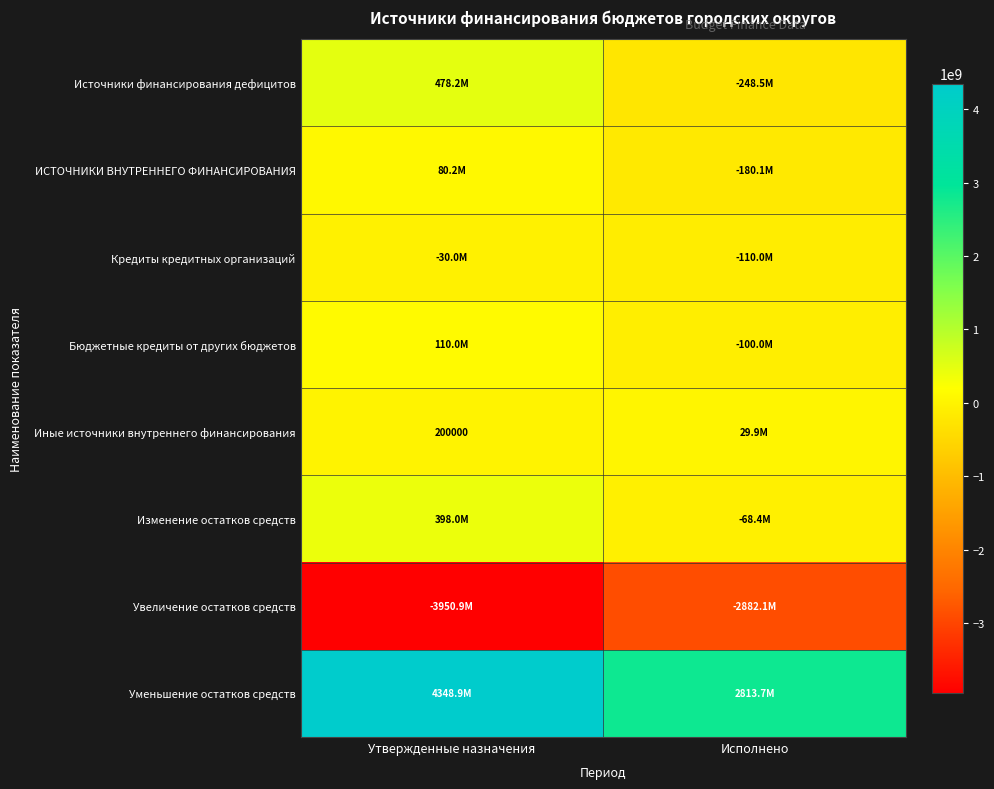

Which category has the highest value in the Источники финансирования дефицитов series?

Утвержденные назначения